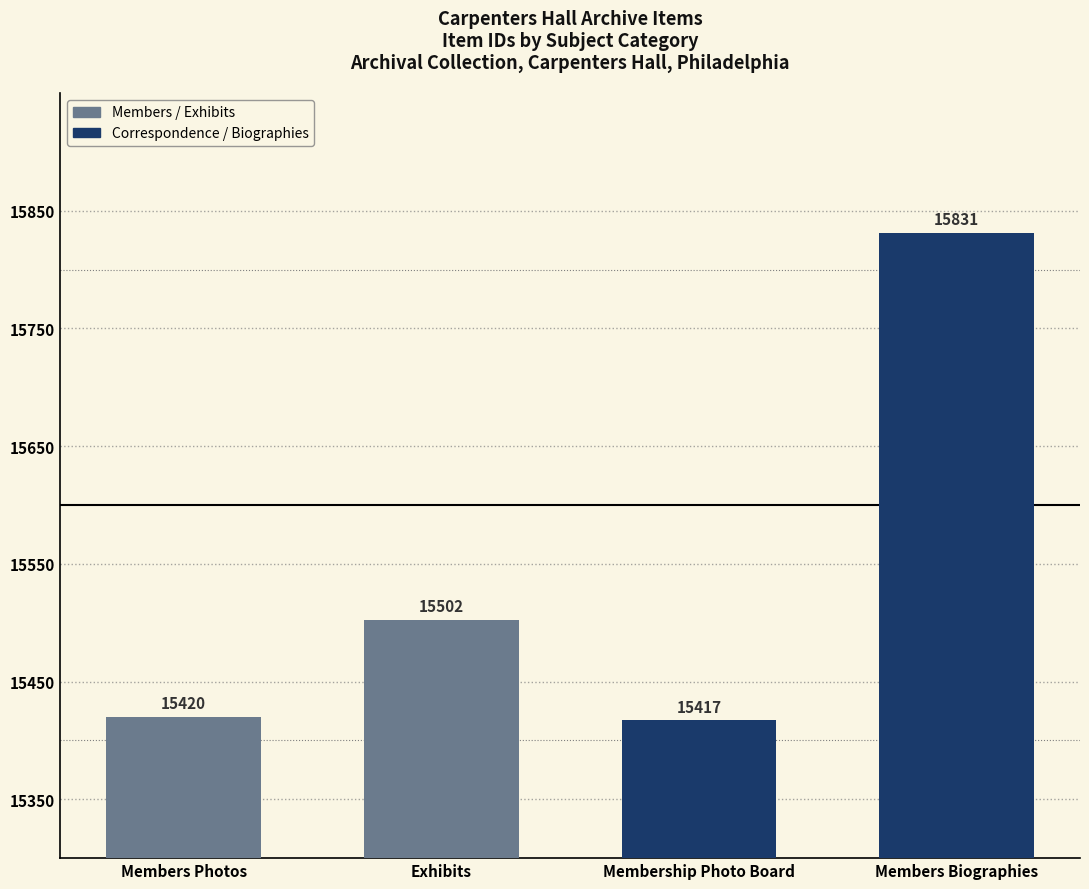

Which category has the lowest value across all series?

Membership Photo Board